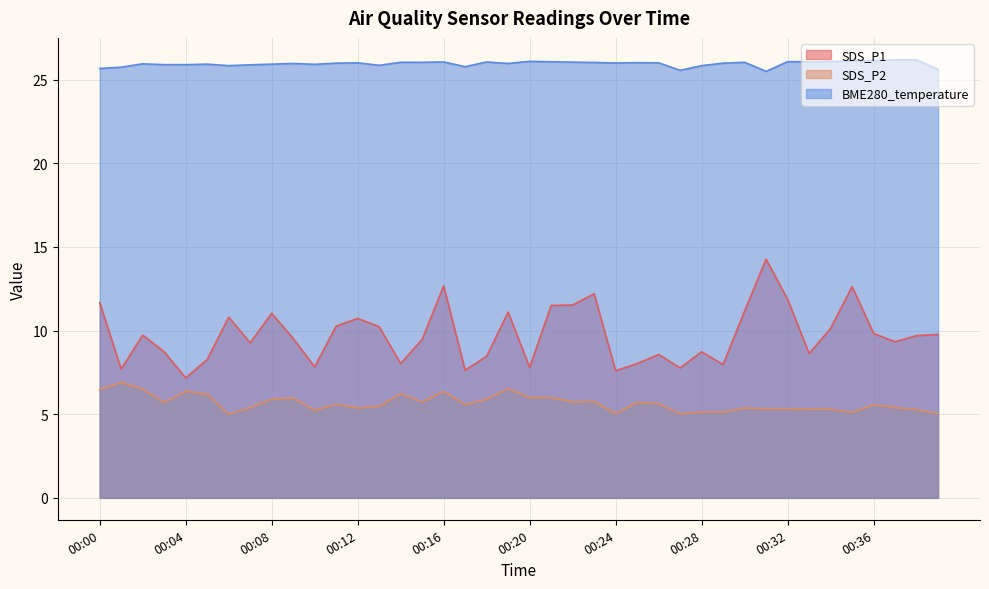

What is the difference between the BME280_temperature values at 00:11 and 00:13?

0.1